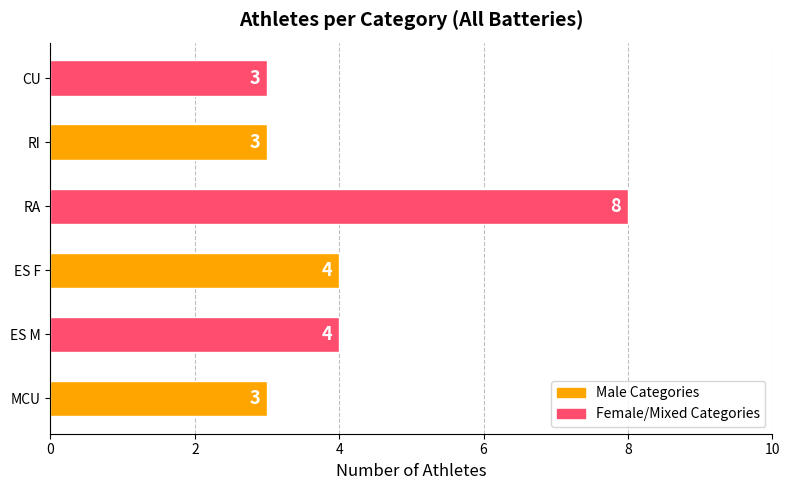

Reading bottom to top, extract all data points from this chart.

MCU=3	ES M=4	ES F=4	RA=8	RI=3	CU=3